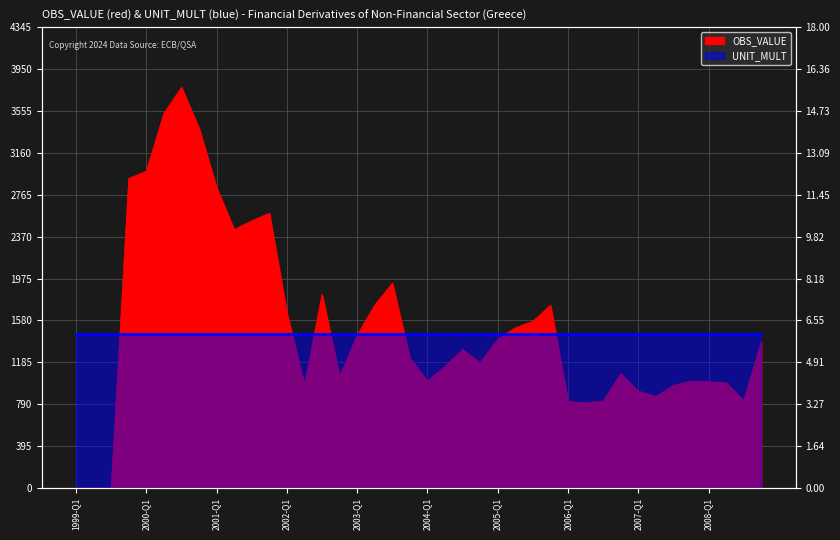

The chart shows a value of 2591.5 at 2005-Q3. True or false?

False